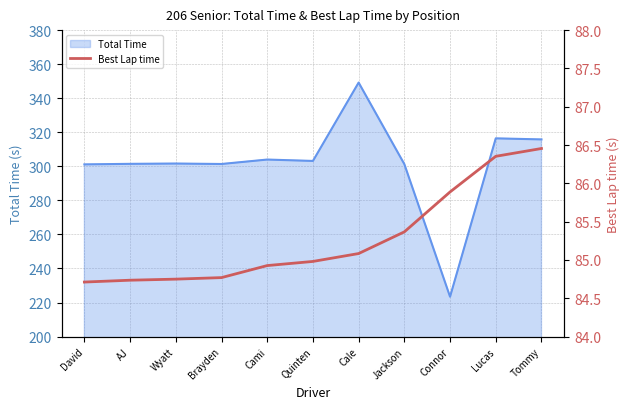

What is the difference between the maximum and minimum values?

1.7